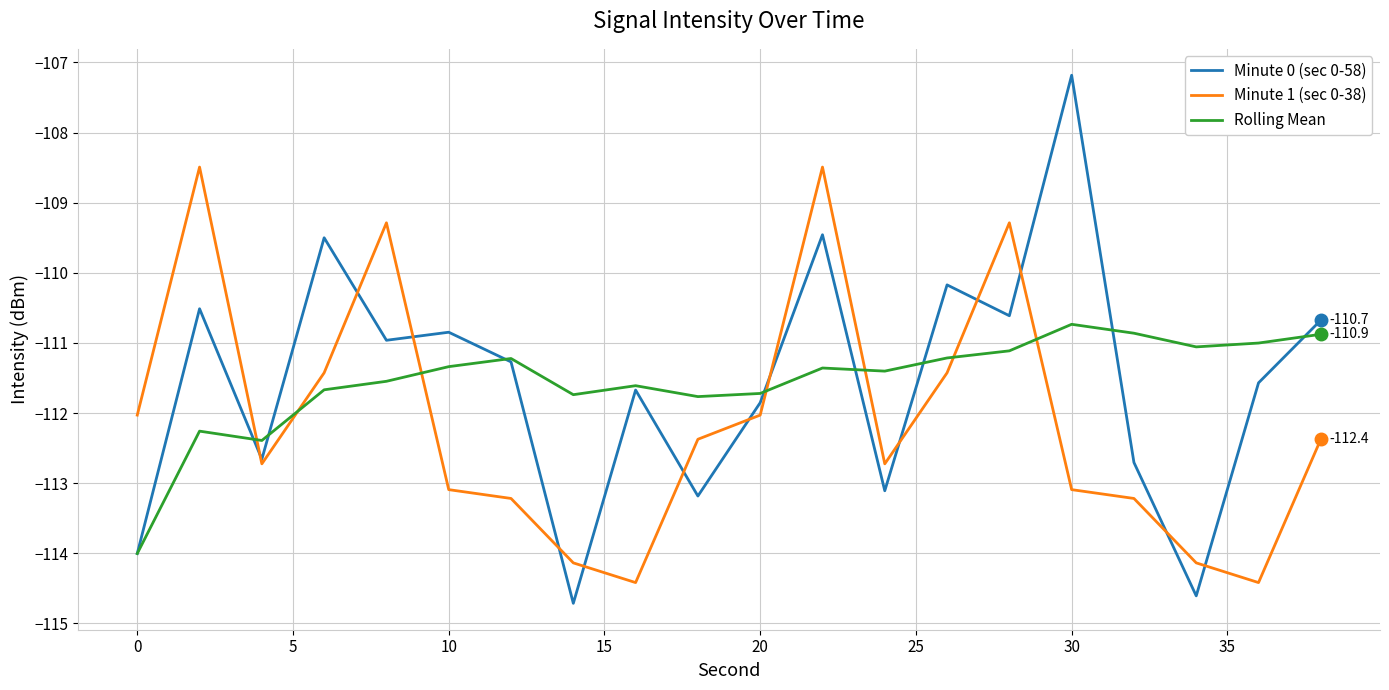

List the series in order of their peak value, highest first.

Minute 0 (sec 0-58), Minute 1 (sec 0-38), Rolling Mean